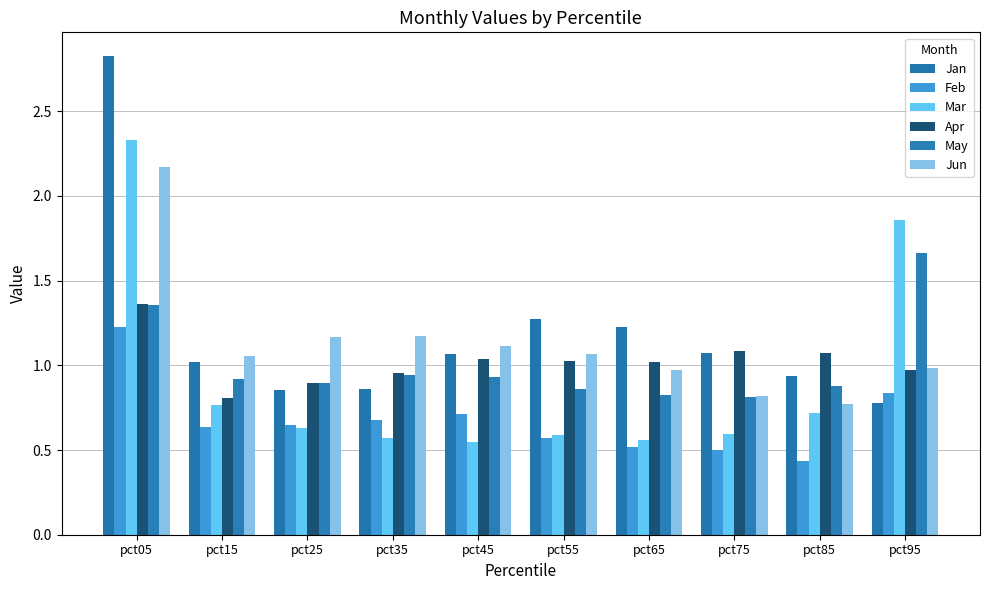

Reading left to right, what are all the values shown in this chart?

Jan: pct05=2.8	pct15=1.0	pct25=0.9	pct35=0.9	pct45=1.1	pct55=1.3	pct65=1.2	pct75=1.1	pct85=0.9	pct95=0.8
Feb: pct05=1.2	pct15=0.6	pct25=0.7	pct35=0.7	pct45=0.7	pct55=0.6	pct65=0.5	pct75=0.5	pct85=0.4	pct95=0.8
Mar: pct05=2.3	pct15=0.8	pct25=0.6	pct35=0.6	pct45=0.5	pct55=0.6	pct65=0.6	pct75=0.6	pct85=0.7	pct95=1.9
Apr: pct05=1.4	pct15=0.8	pct25=0.9	pct35=1.0	pct45=1.0	pct55=1.0	pct65=1.0	pct75=1.1	pct85=1.1	pct95=1.0
May: pct05=1.4	pct15=0.9	pct25=0.9	pct35=0.9	pct45=0.9	pct55=0.9	pct65=0.8	pct75=0.8	pct85=0.9	pct95=1.7
Jun: pct05=2.2	pct15=1.1	pct25=1.2	pct35=1.2	pct45=1.1	pct55=1.1	pct65=1.0	pct75=0.8	pct85=0.8	pct95=1.0